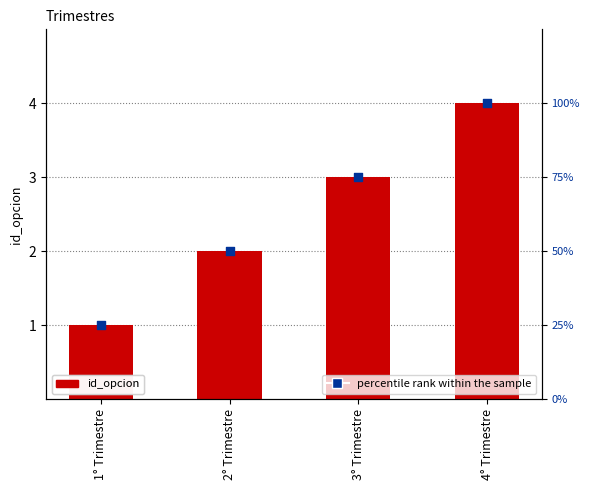

At how many categories does at least one series exceed 19?

4